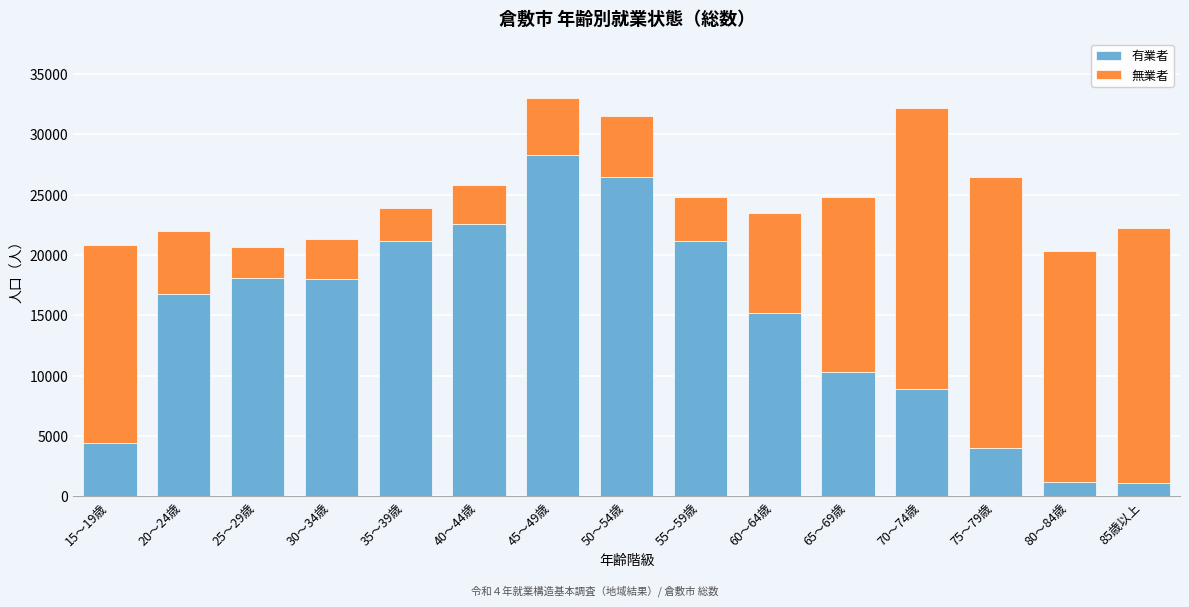

What is the average value of the 有業者 series?

14520